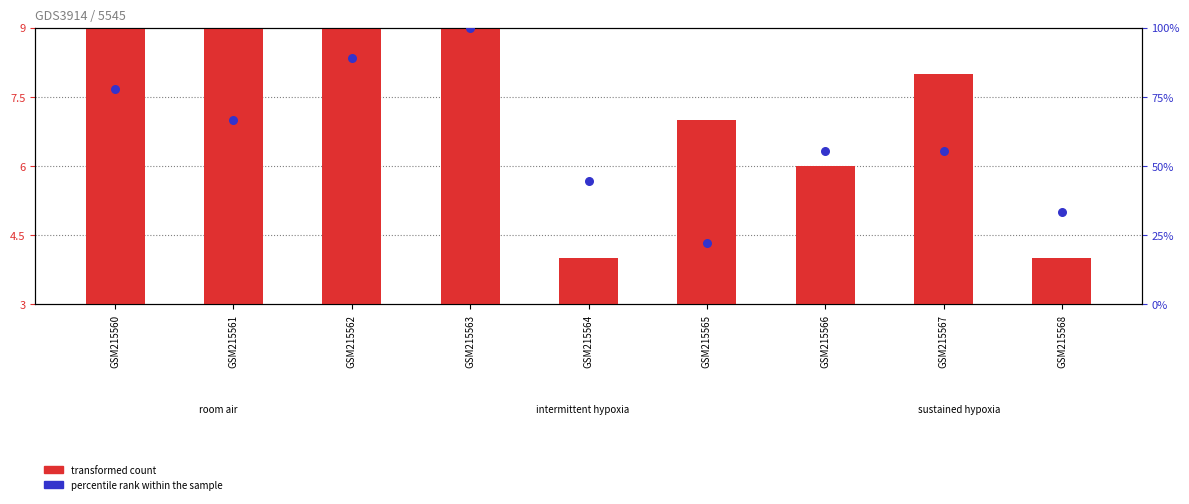

Which series has the largest Y range (max minus min)?

percentile rank within the sample